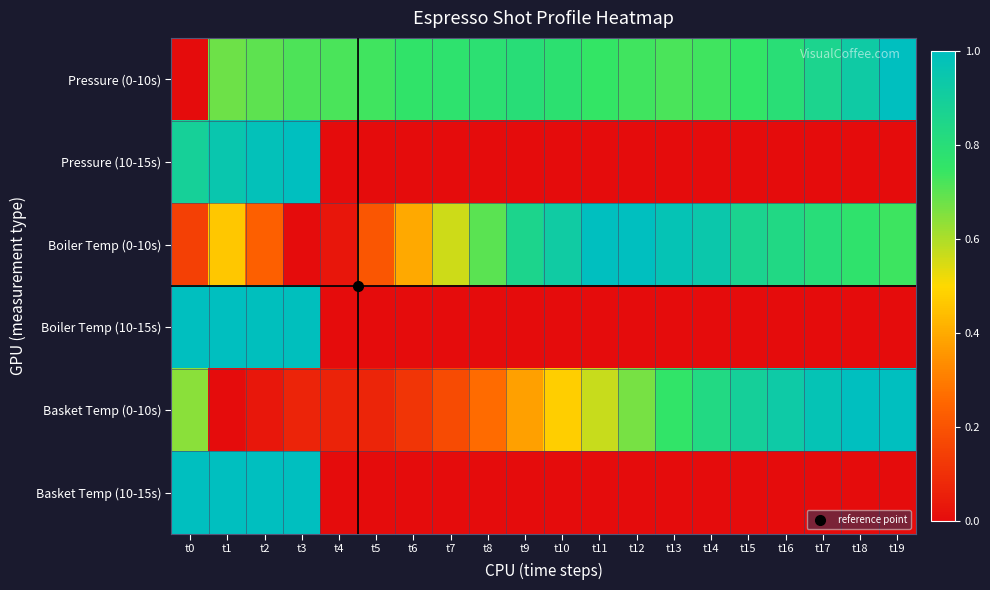

Reading left to right, list all the values displayed in this chart.

Pressure (0-10s): t0=0.0	t1=0.7	t2=0.7	t3=0.7	t4=0.7	t5=0.7	t6=0.8	t7=0.8	t8=0.8	t9=0.8	t10=0.8	t11=0.7	t12=0.7	t13=0.7	t14=0.7	t15=0.8	t16=0.8	t17=0.9	t18=0.9	t19=1.0
Pressure (10-15s): t0=0.9	t1=1.0	t2=1.0	t3=1.0	t4=0.0	t5=0.0	t6=0.0	t7=0.0	t8=0.0	t9=0.0	t10=0.0	t11=0.0	t12=0.0	t13=0.0	t14=0.0	t15=0.0	t16=0.0	t17=0.0	t18=0.0	t19=0.0
Boiler Temp (0-10s): t0=0.1	t1=0.5	t2=0.2	t3=0.0	t4=0.0	t5=0.2	t6=0.4	t7=0.6	t8=0.7	t9=0.9	t10=0.9	t11=1.0	t12=1.0	t13=1.0	t14=0.9	t15=0.9	t16=0.8	t17=0.8	t18=0.8	t19=0.7
Boiler Temp (10-15s): t0=1.0	t1=1.0	t2=1.0	t3=1.0	t4=0.0	t5=0.0	t6=0.0	t7=0.0	t8=0.0	t9=0.0	t10=0.0	t11=0.0	t12=0.0	t13=0.0	t14=0.0	t15=0.0	t16=0.0	t17=0.0	t18=0.0	t19=0.0
Basket Temp (0-10s): t0=0.6	t1=0.0	t2=0.0	t3=0.1	t4=0.1	t5=0.1	t6=0.1	t7=0.2	t8=0.3	t9=0.4	t10=0.5	t11=0.6	t12=0.7	t13=0.8	t14=0.8	t15=0.9	t16=0.9	t17=1.0	t18=1.0	t19=1.0
Basket Temp (10-15s): t0=1.0	t1=1.0	t2=1.0	t3=1.0	t4=0.0	t5=0.0	t6=0.0	t7=0.0	t8=0.0	t9=0.0	t10=0.0	t11=0.0	t12=0.0	t13=0.0	t14=0.0	t15=0.0	t16=0.0	t17=0.0	t18=0.0	t19=0.0